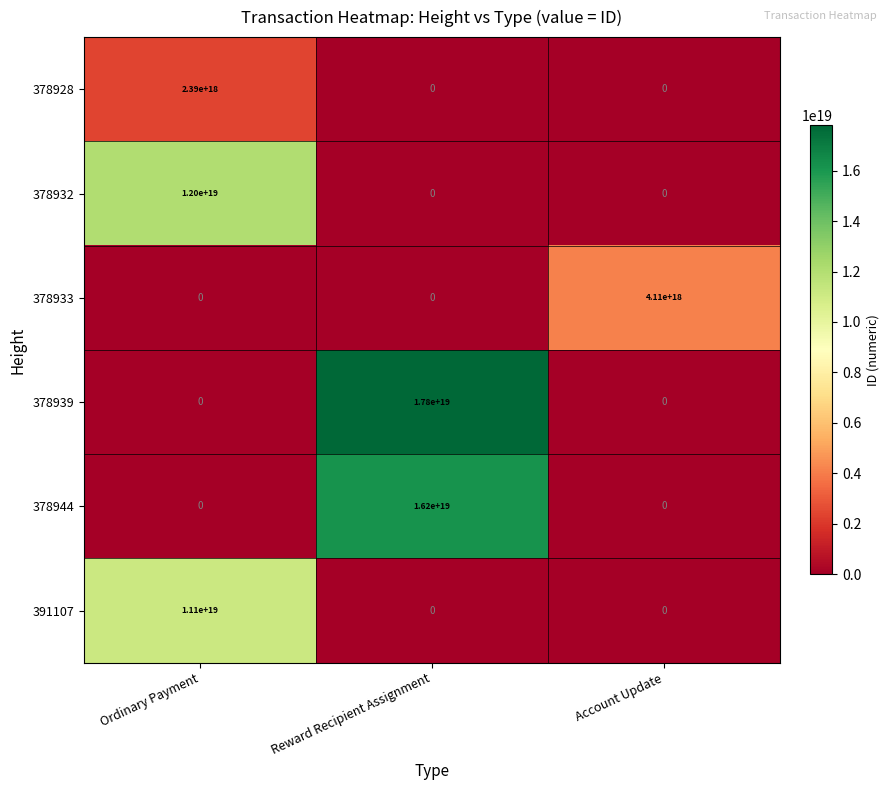

List the series in order of their peak value, lowest first.

378928, 378933, 391107, 378932, 378944, 378939